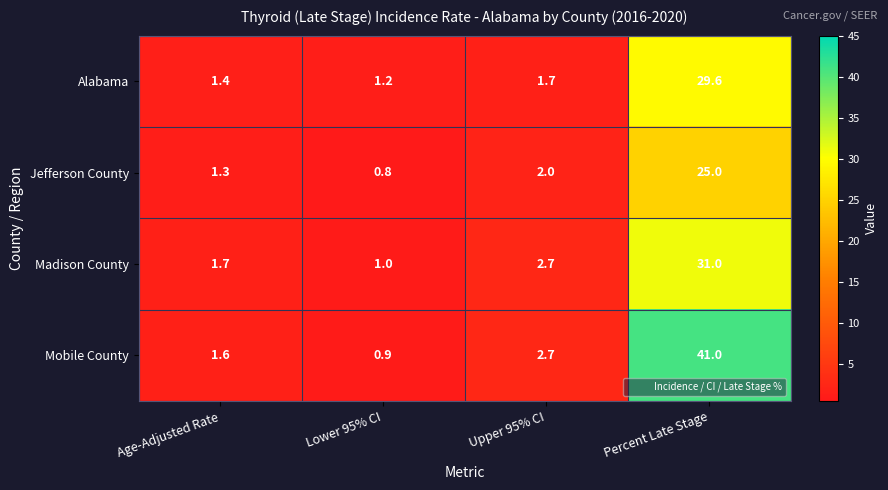

What is the total value across all series at Age-Adjusted Rate?

6.0